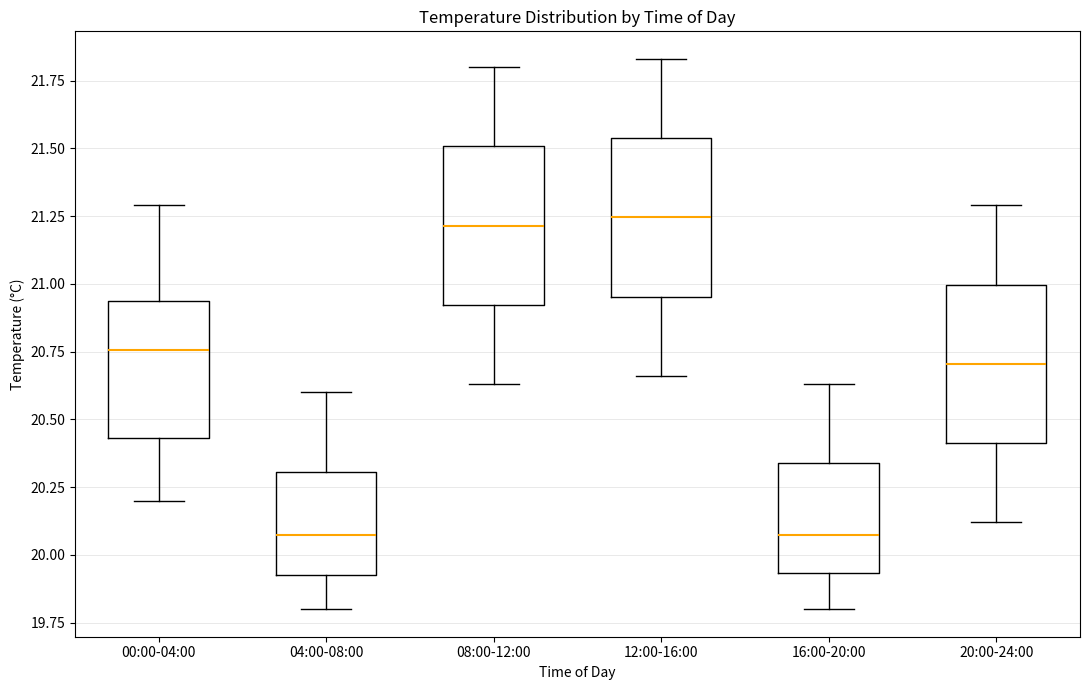

Where does the median line of the box for 04:00-08:00 sit on the y-axis? The values are not printed on the chart, so give them approximately, as read against the axis.

20.10